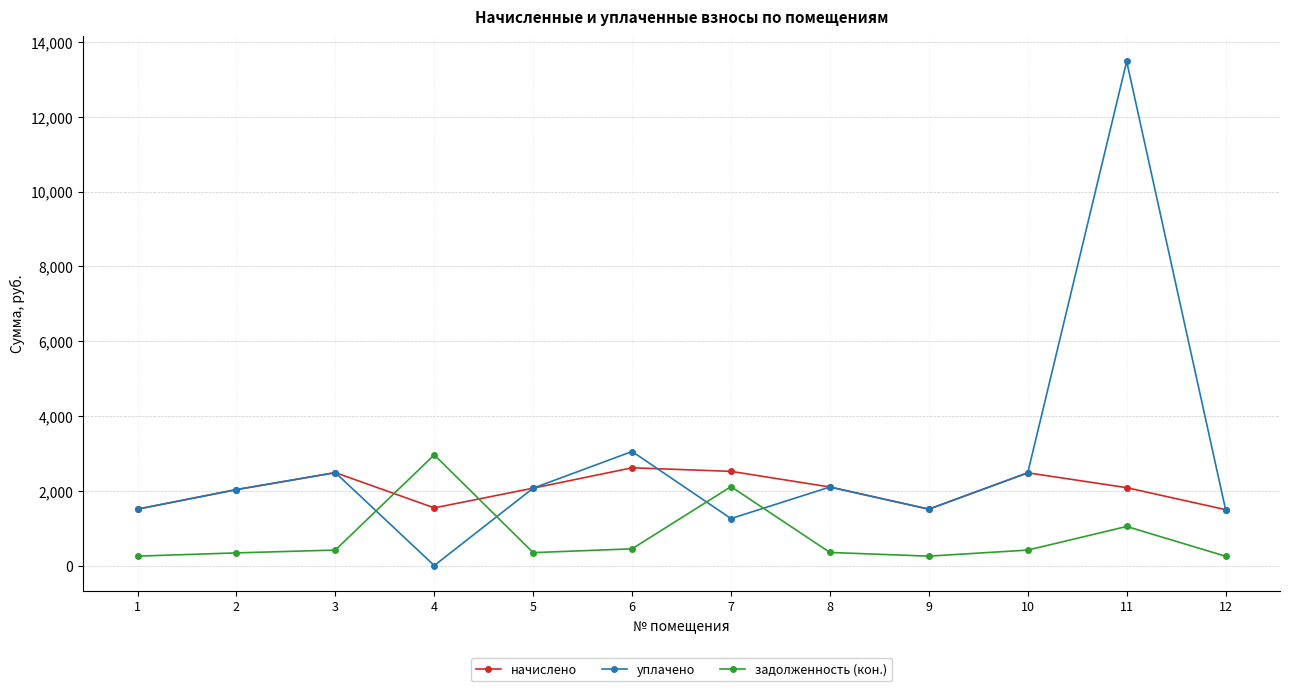

At which category is the sum across all series the highest?

11